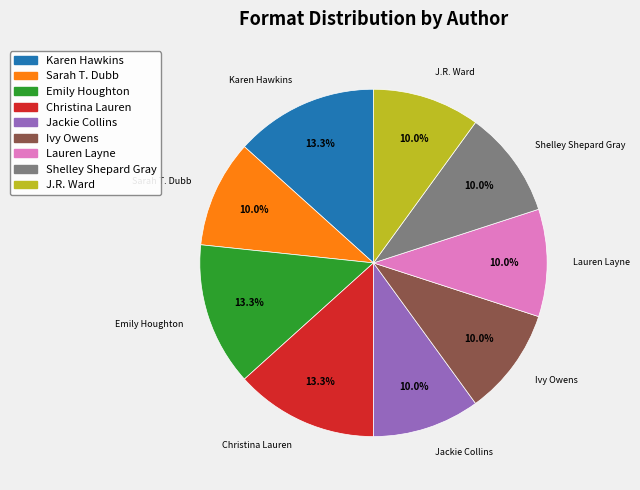

Which has a higher value, Shelley Shepard Gray or Christina Lauren?

Christina Lauren